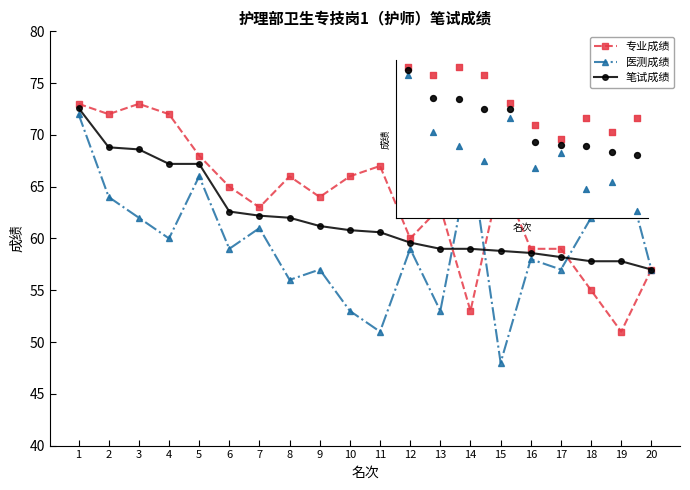

What is the difference between the highest and lowest values at 5?

2.0